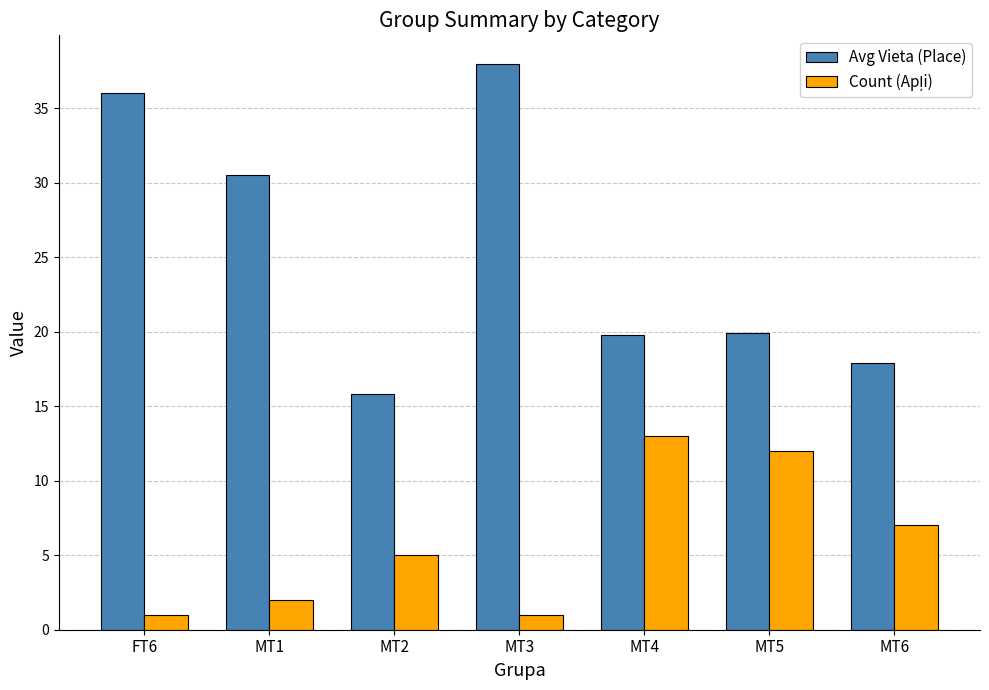

How many values in the Avg Vieta (Place) series exceed 19?

5